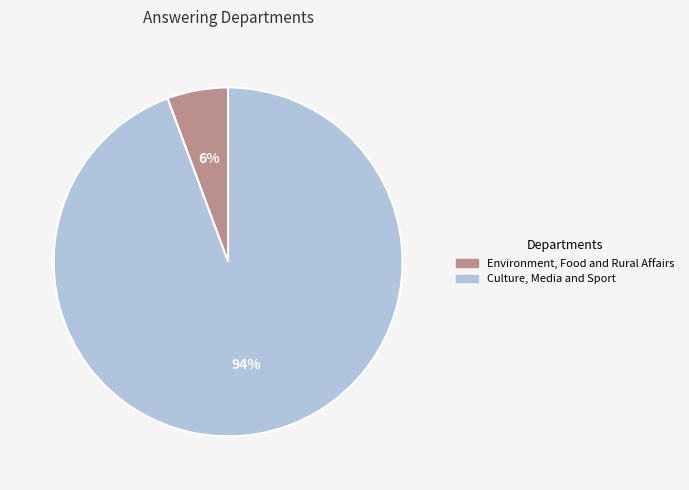

Rank the categories by value from highest to lowest.

Culture, Media and Sport, Environment, Food and Rural Affairs